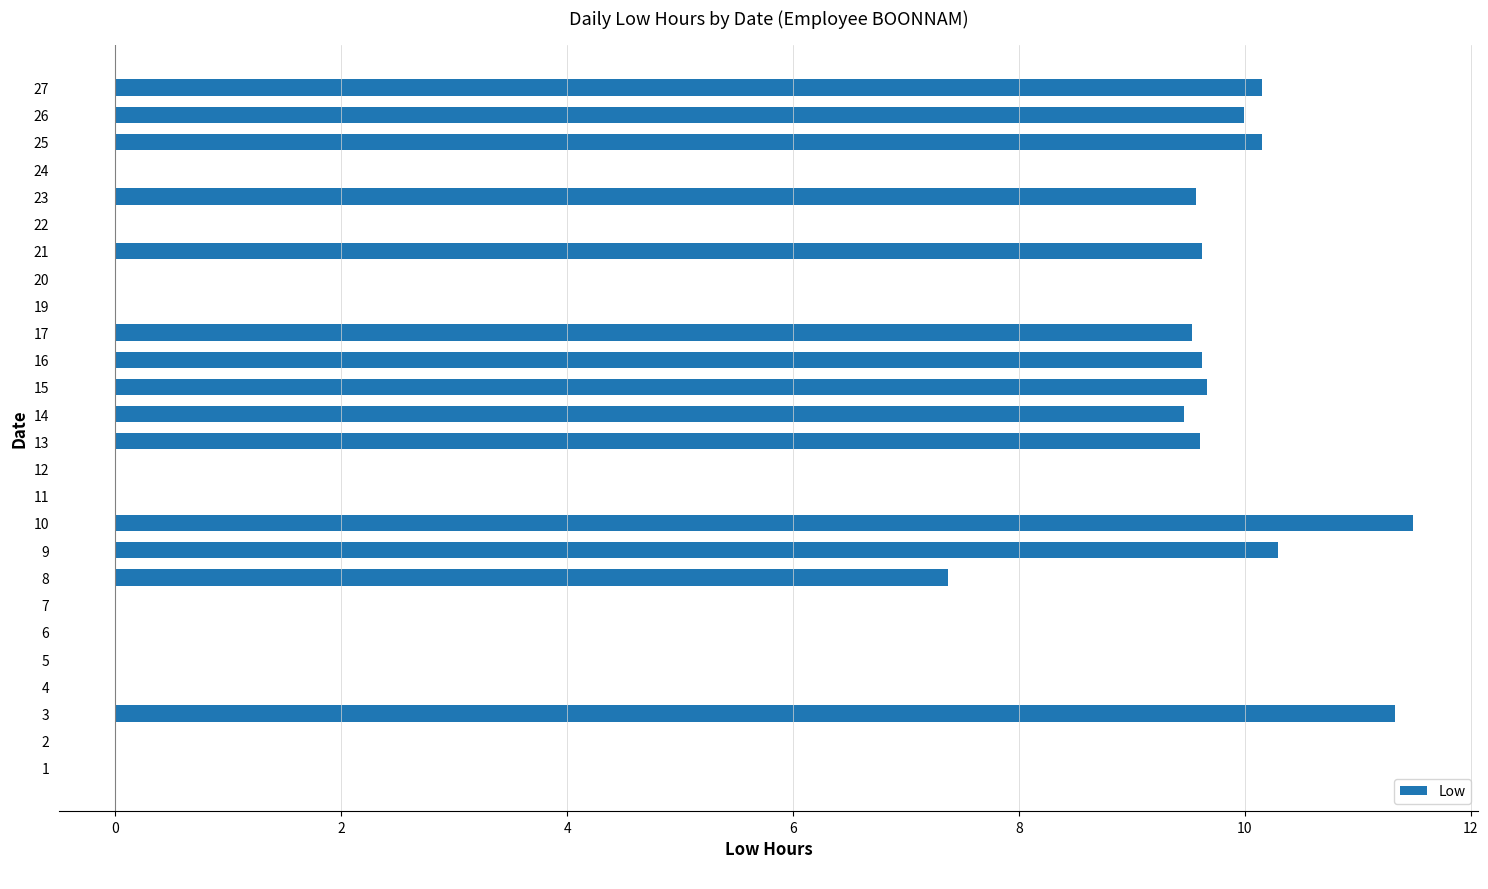

The value at 14 is 13.5. True or false?

False